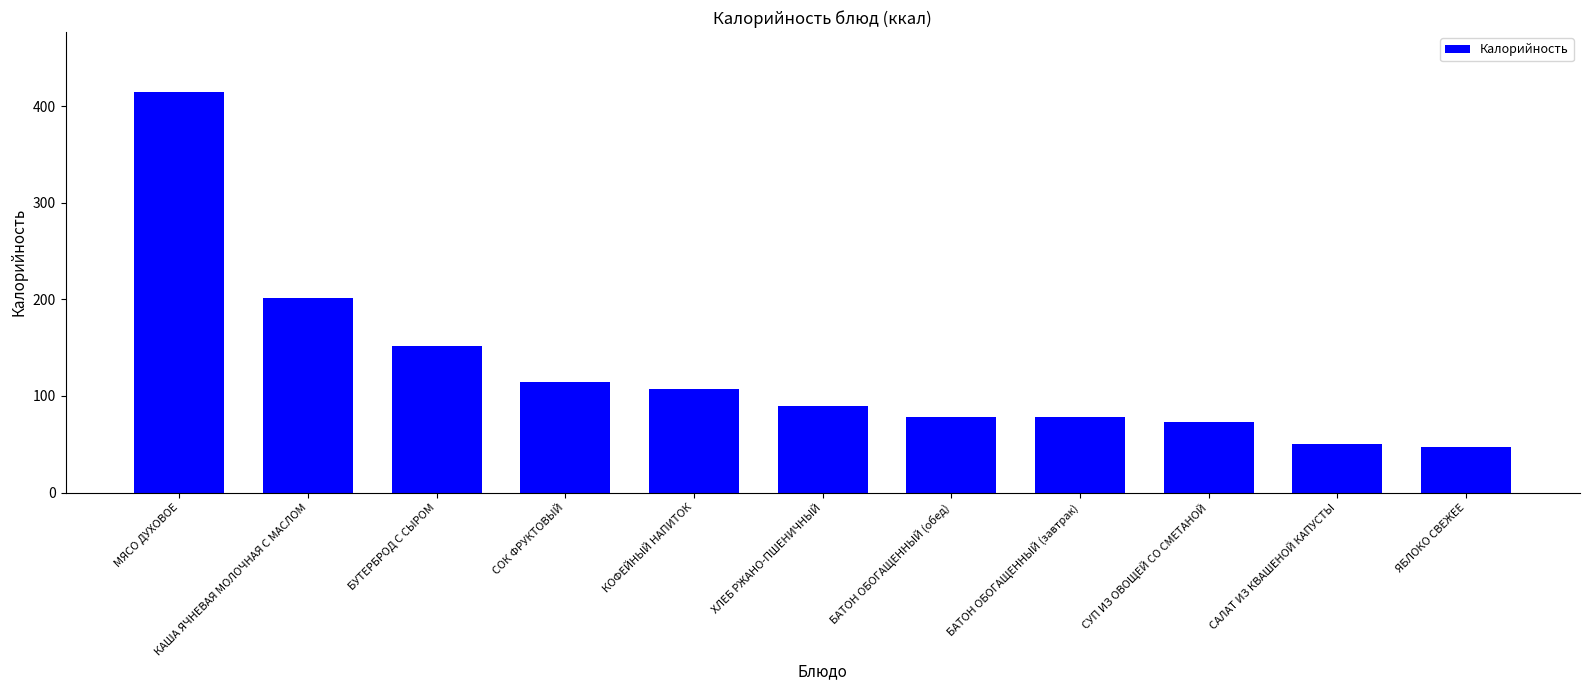

What is the difference between the maximum and minimum values?

367.4